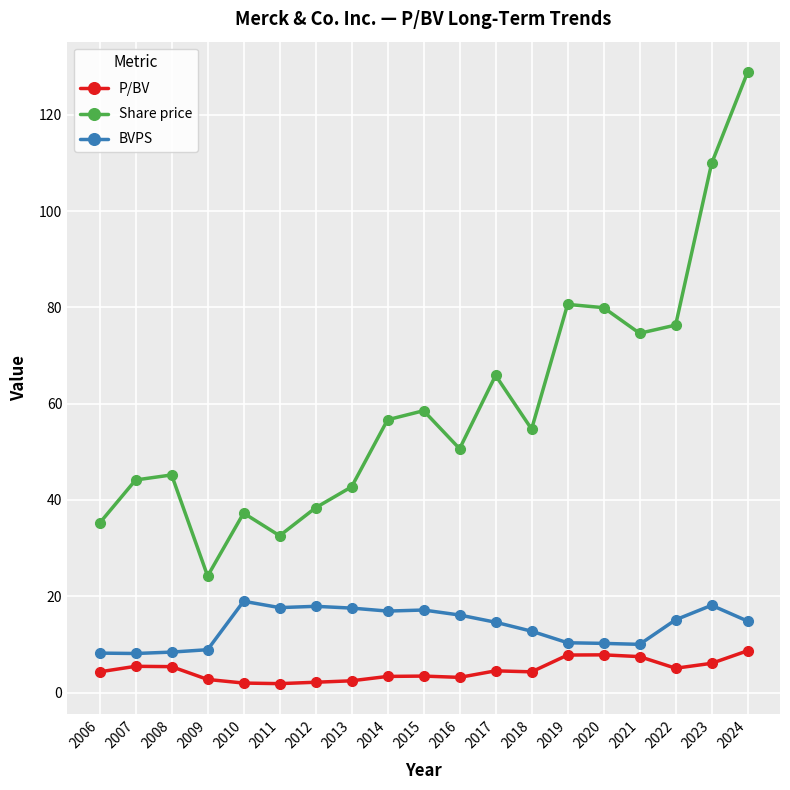

What is the spread (max minus min) of values at 2009?

21.5